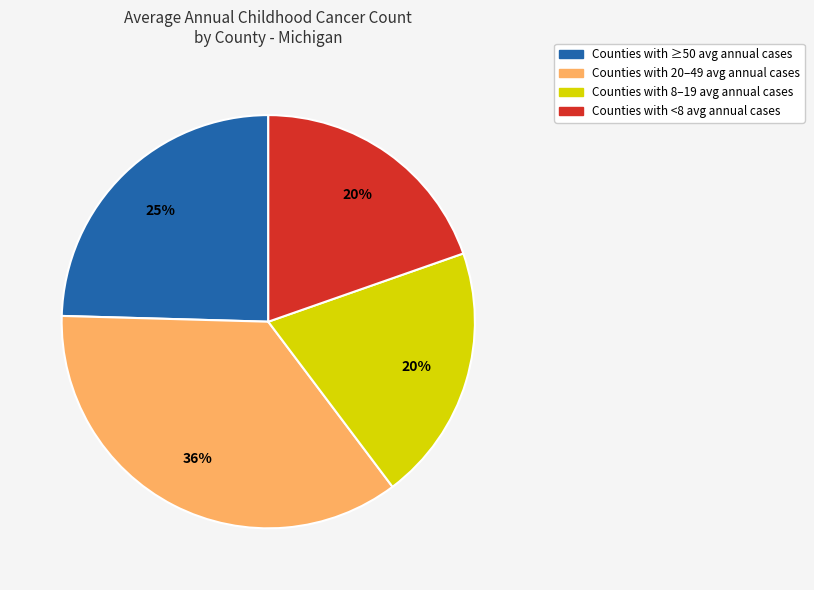

Does any single category account for the majority?

No